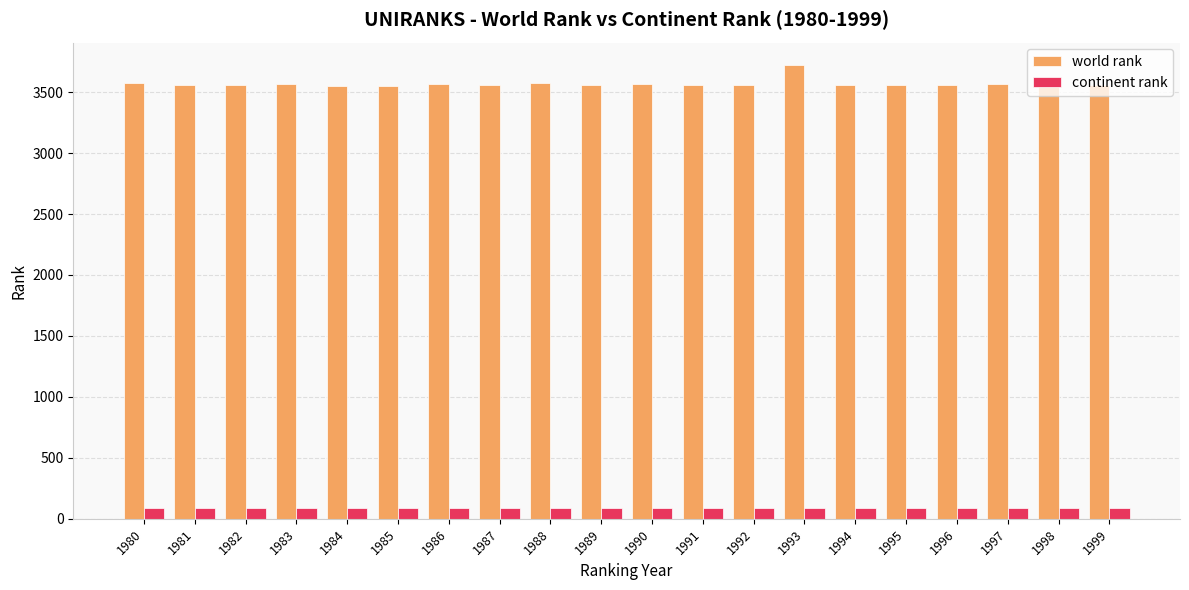

What is the minimum value shown in the chart?

86